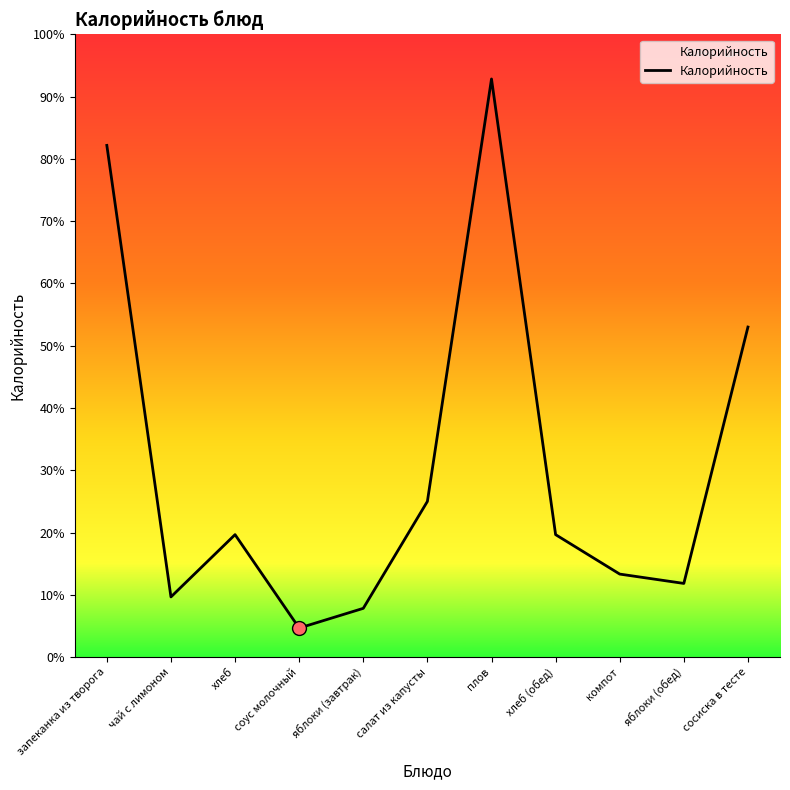

What is the change in value from хлеб (обед) to яблоки (обед)?

-47